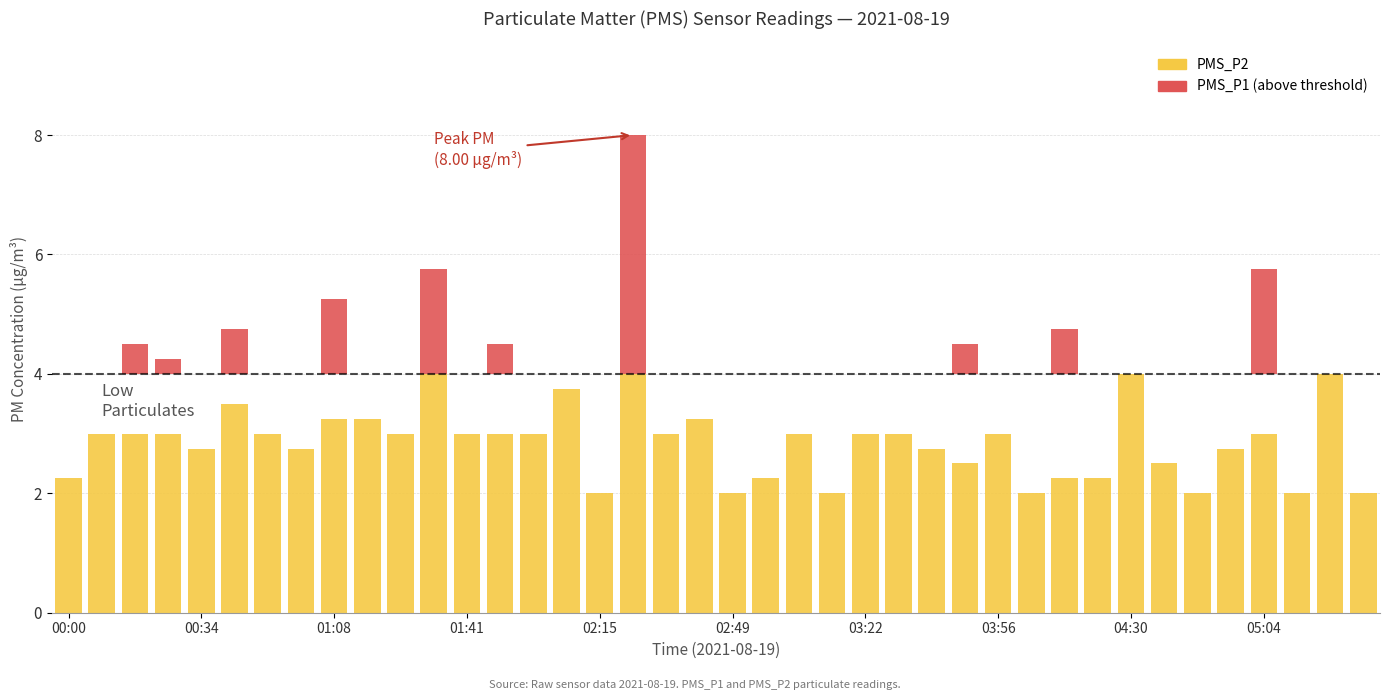

What is the sum of all PMS_P2 values?

114.0